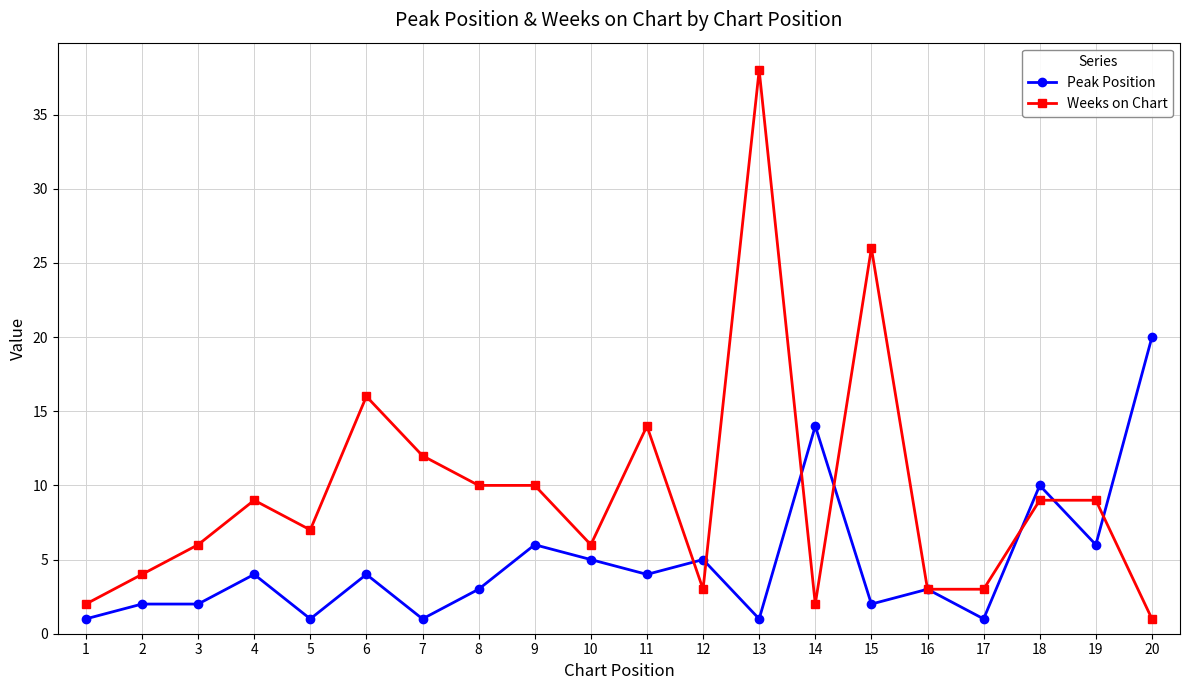

The Weeks on Chart series shows 26 at 15. True or false?

True